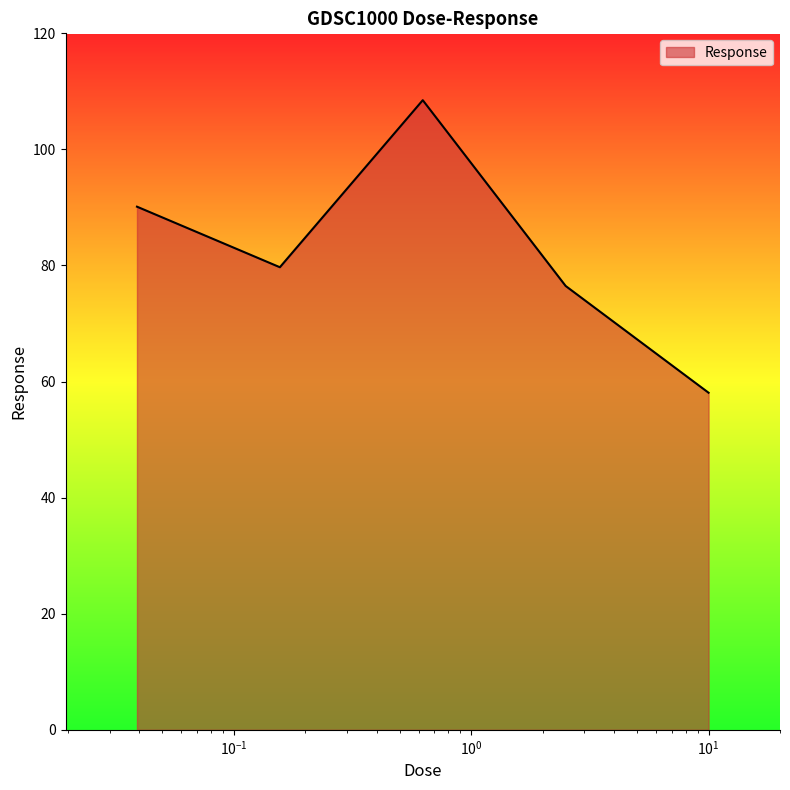

What is the average value?

82.6